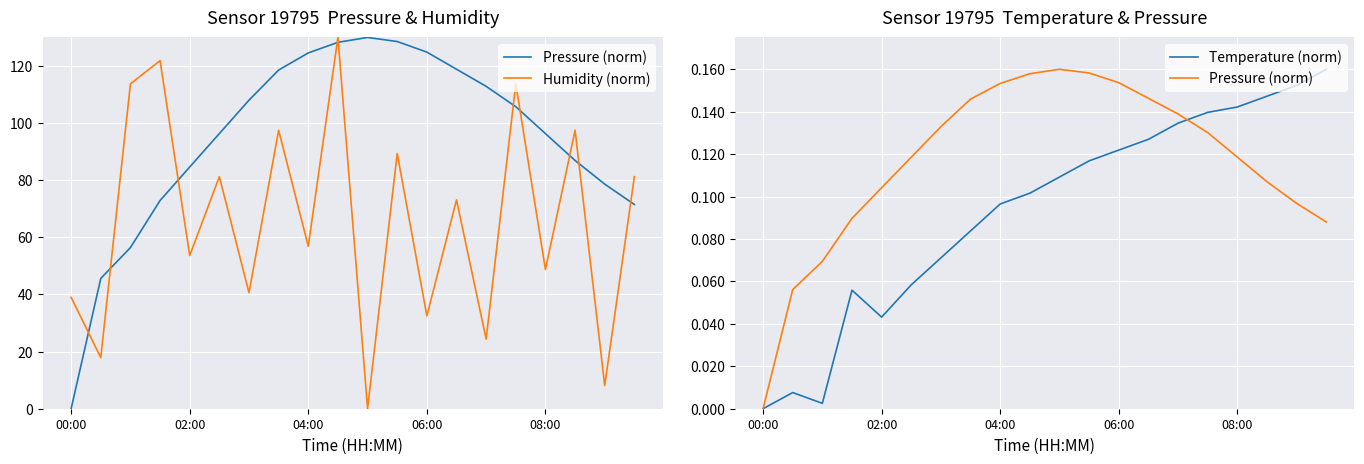

In Pressure (norm), how many points are higher than both neighbors (excluding endpoints)?

1